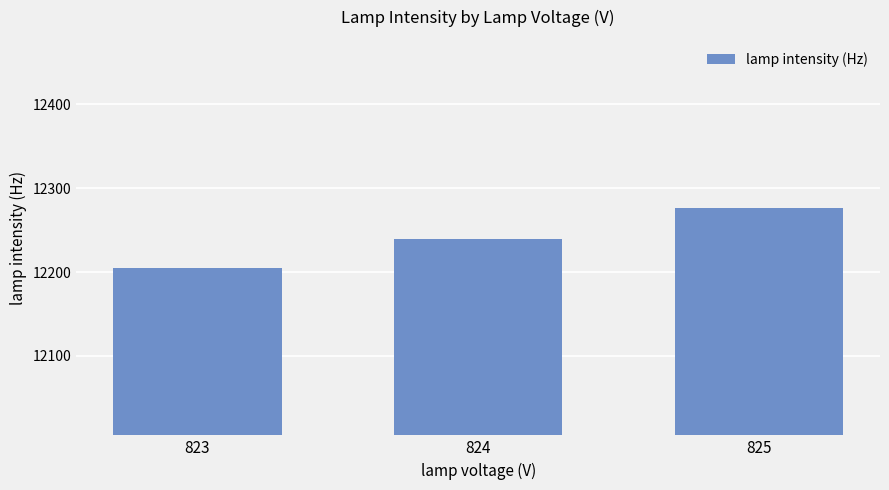

Approximately how many times larger is the value at 823 compared to 825?

1.0